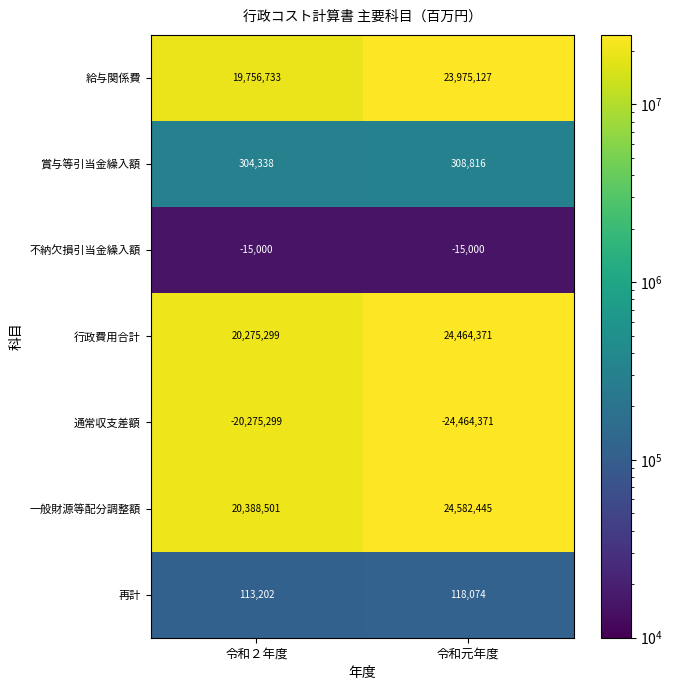

True or false: 通常収支差額 has a value of -24464371 at 令和元年度.

True